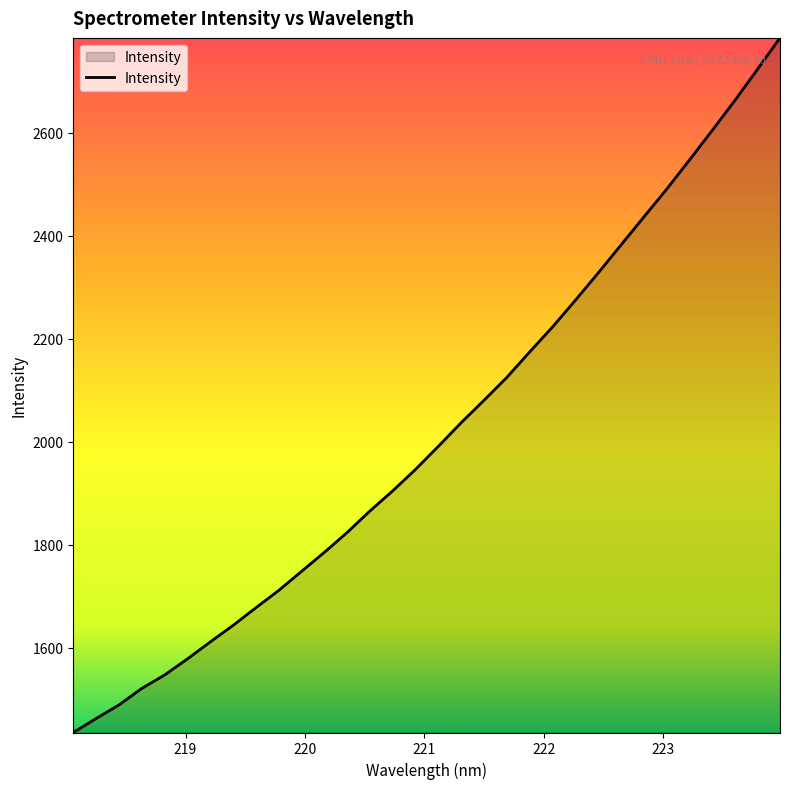

What is the difference between the maximum and minimum values?

1349.1